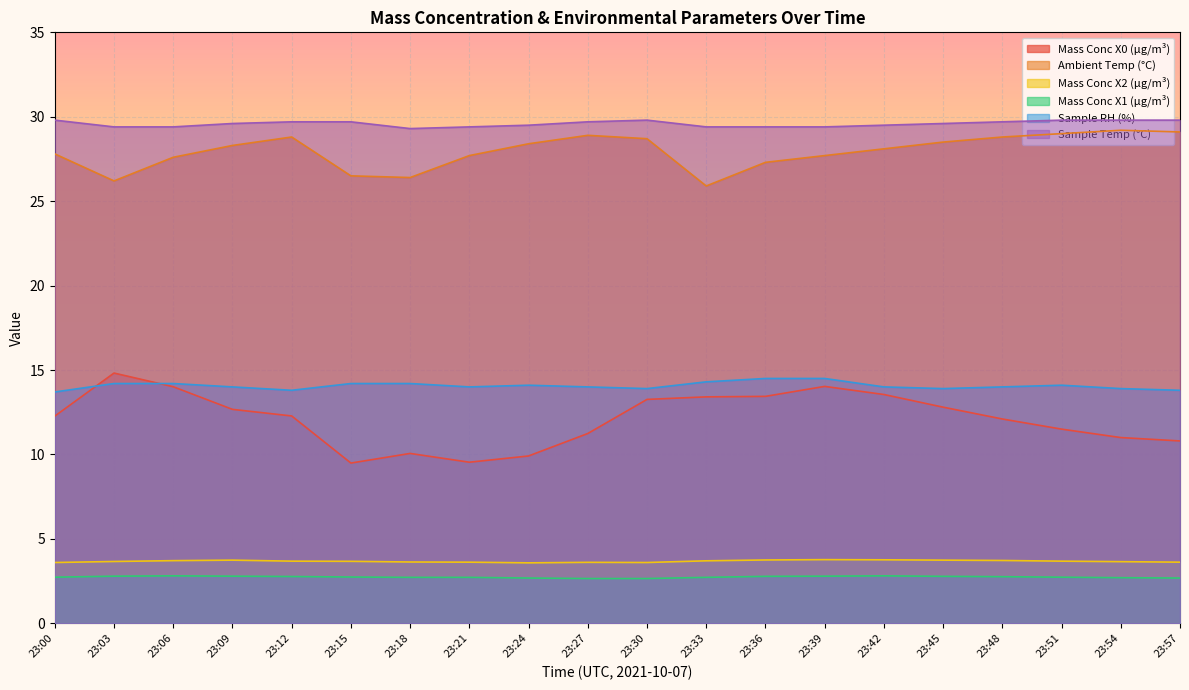

List the series in order of their peak value, highest first.

Sample Temp (°C), Ambient Temp (°C), Mass Conc X0 (μg/m³), Sample RH (%), Mass Conc X2 (μg/m³), Mass Conc X1 (μg/m³)